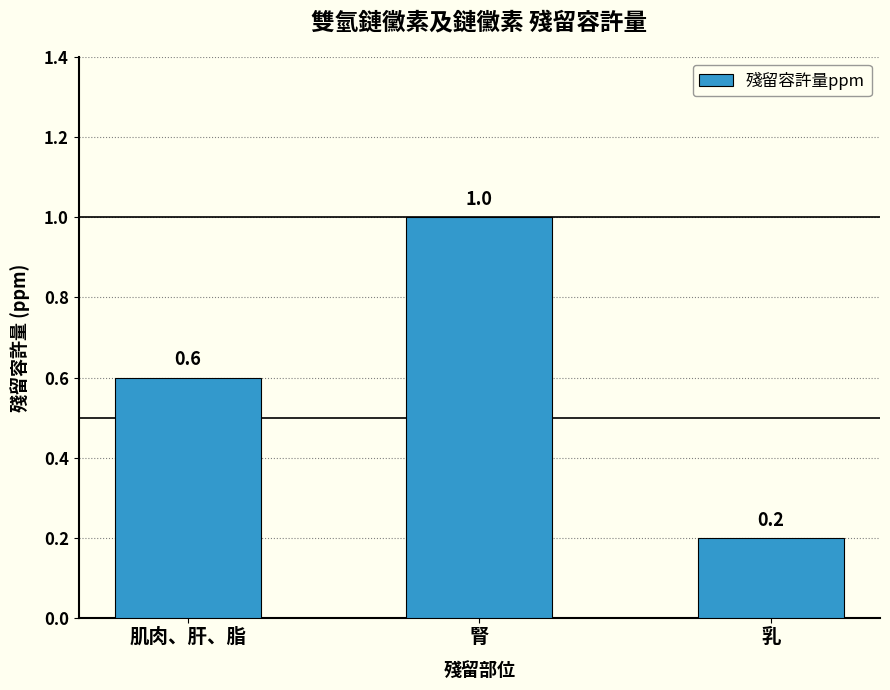

What is the difference between the maximum and second lowest values?

0.4